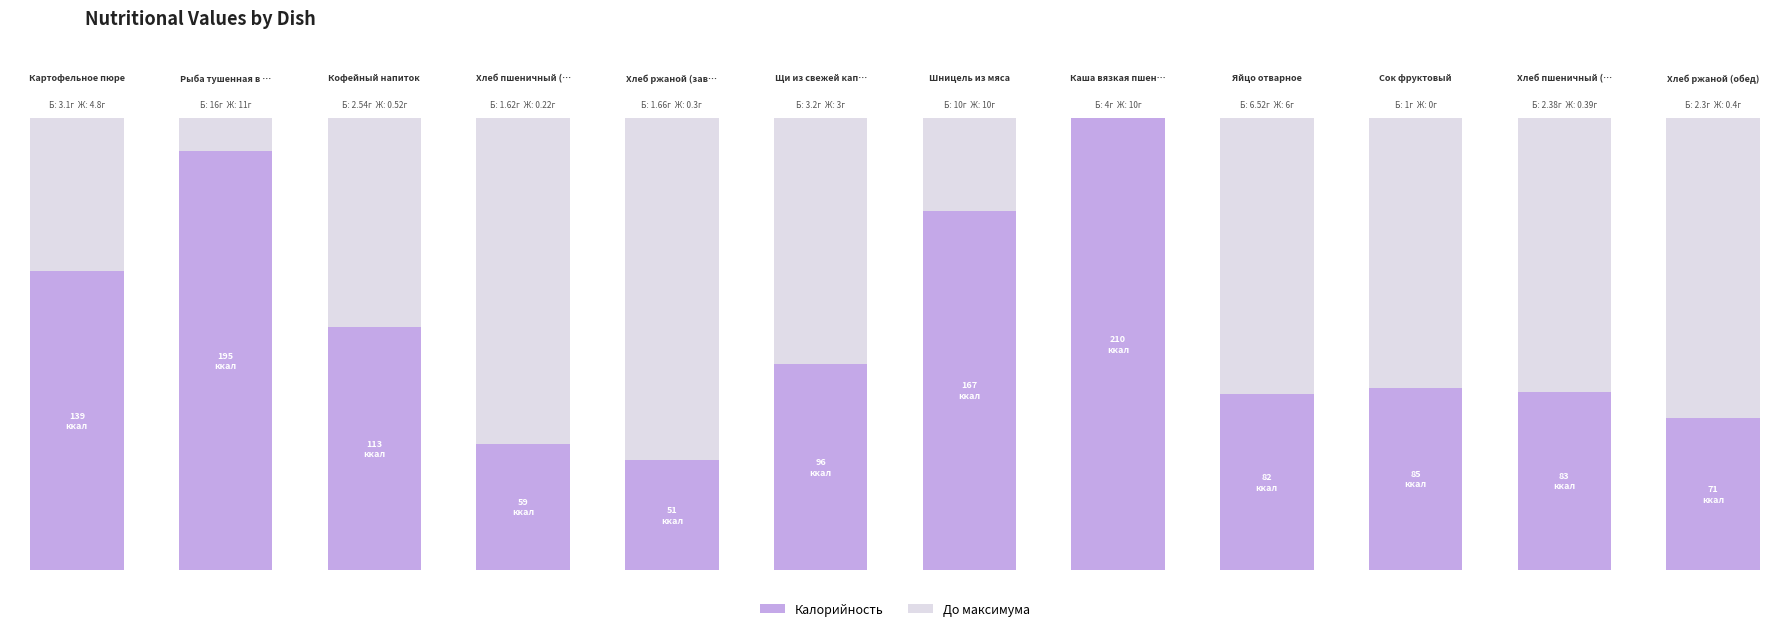

How many values in the Белки series are below 3?

6